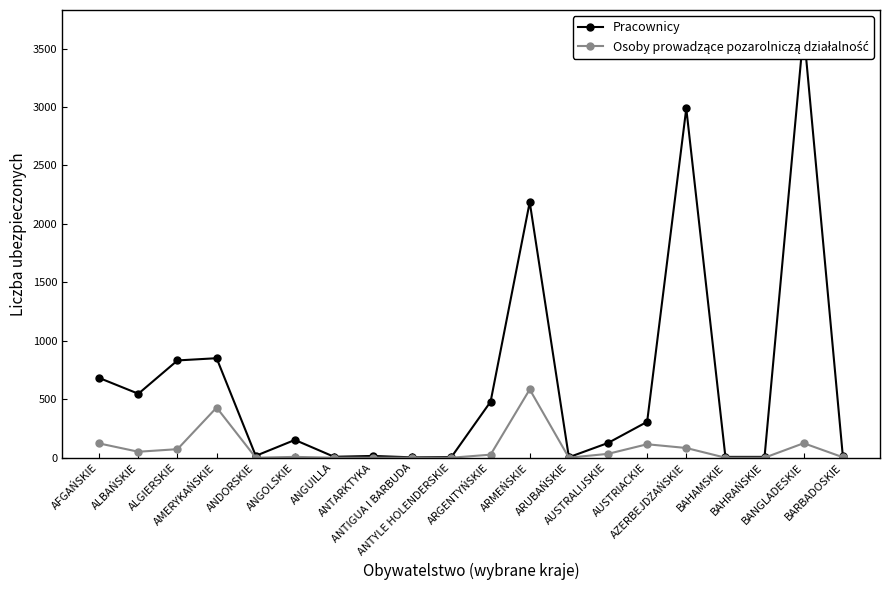

Is the value of Pracownicy at BAHRAŃSKIE greater than the value of Osoby prowadzące pozarolniczą działalność at BANGLADESKIE?

No